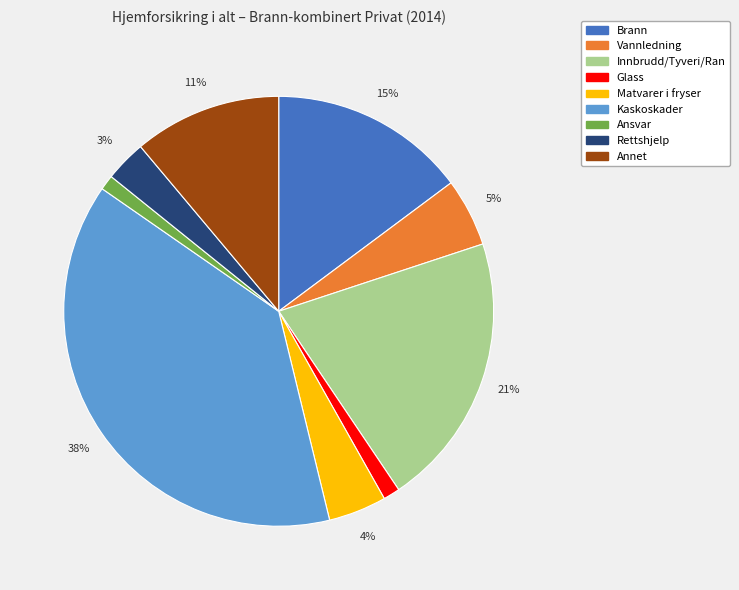

Count the number of slices in the pie.

9